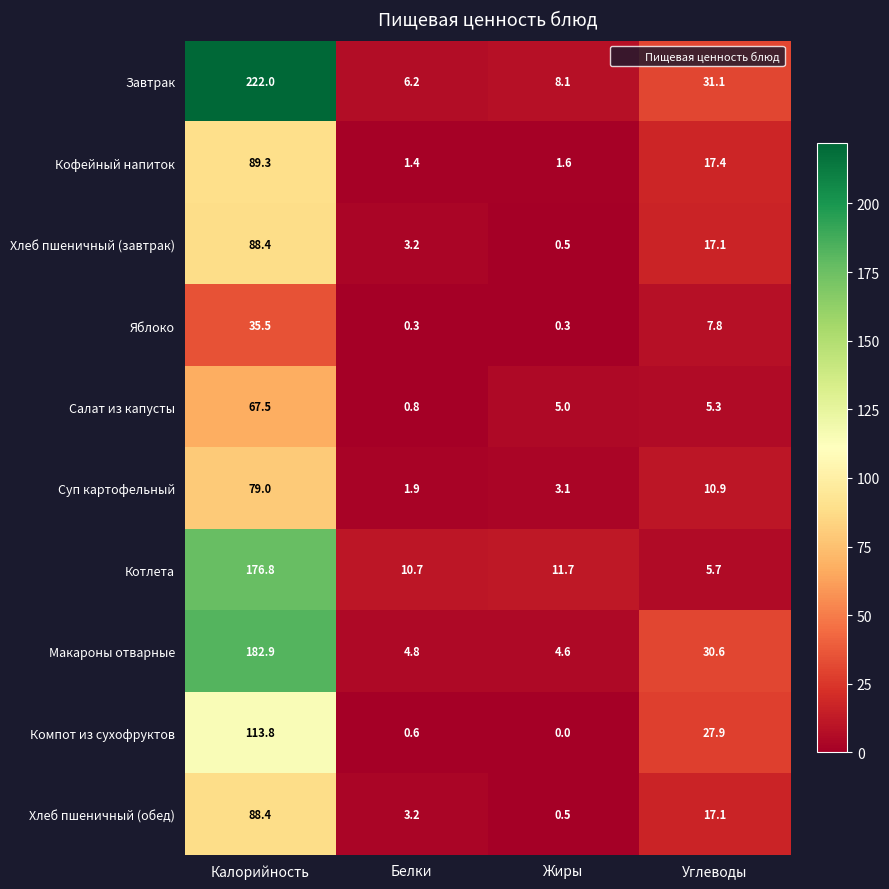

Rank the categories by Салат из капусты value from highest to lowest.

Калорийность, Углеводы, Жиры, Белки